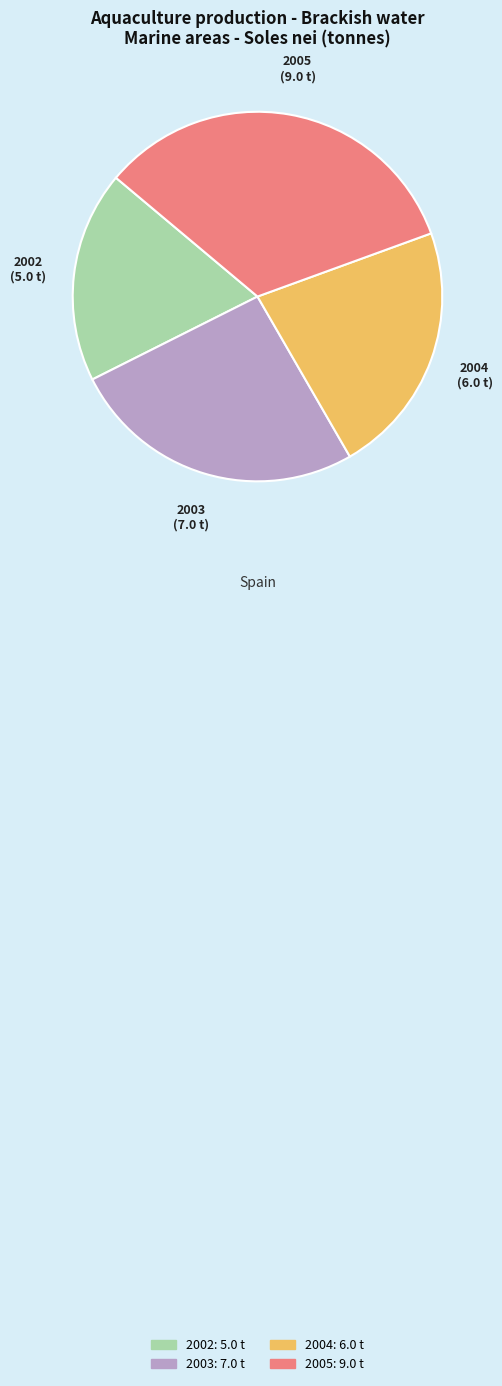

What is the largest slice in the pie chart?

2005